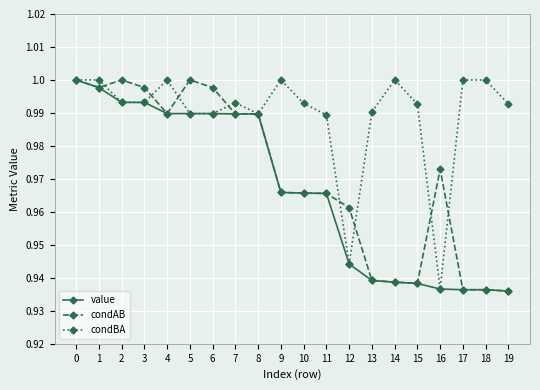

True or false: condAB has more than 1 interior local peaks.

True